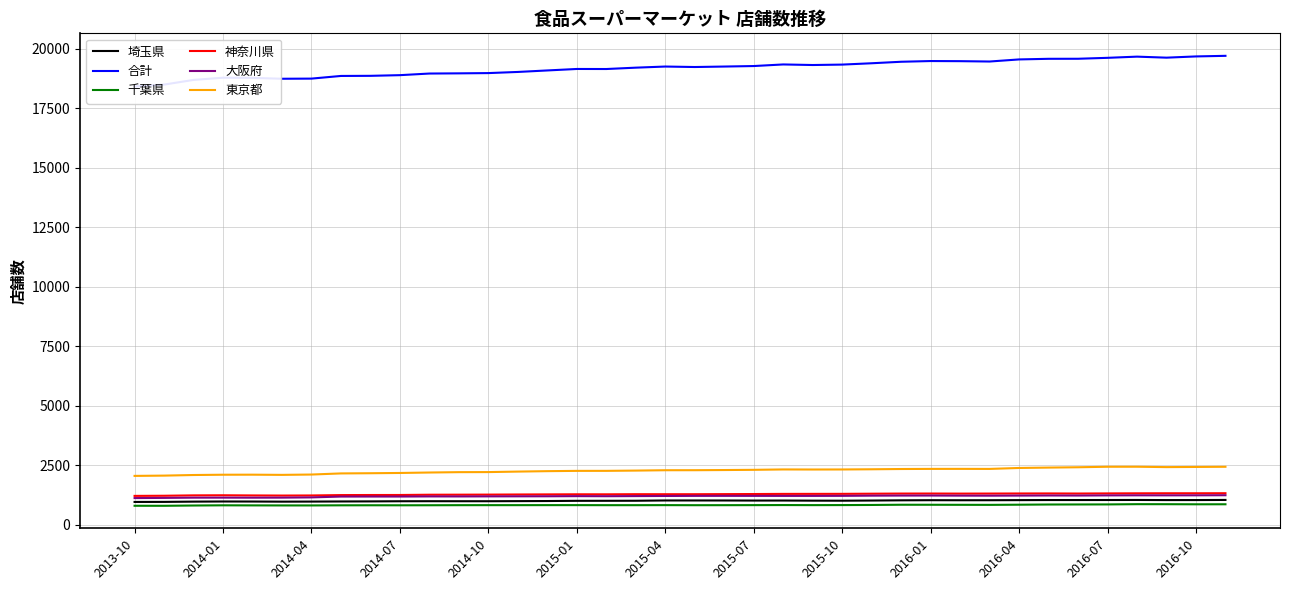

True or false: 合計 and 神奈川県 cross at least once.

False